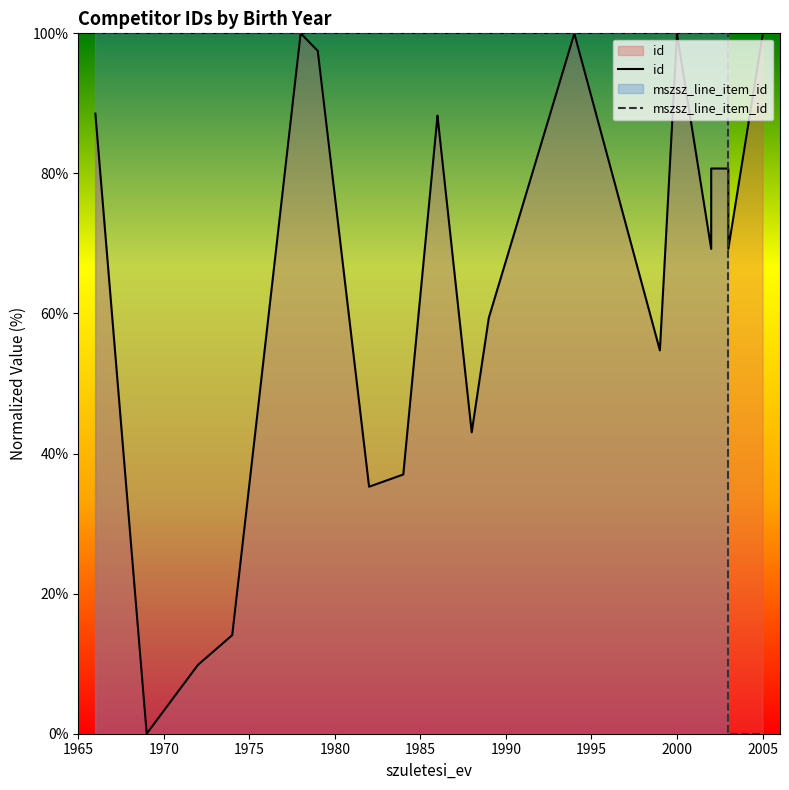

True or false: id and mszsz_line_item_id intersect in this chart.

True